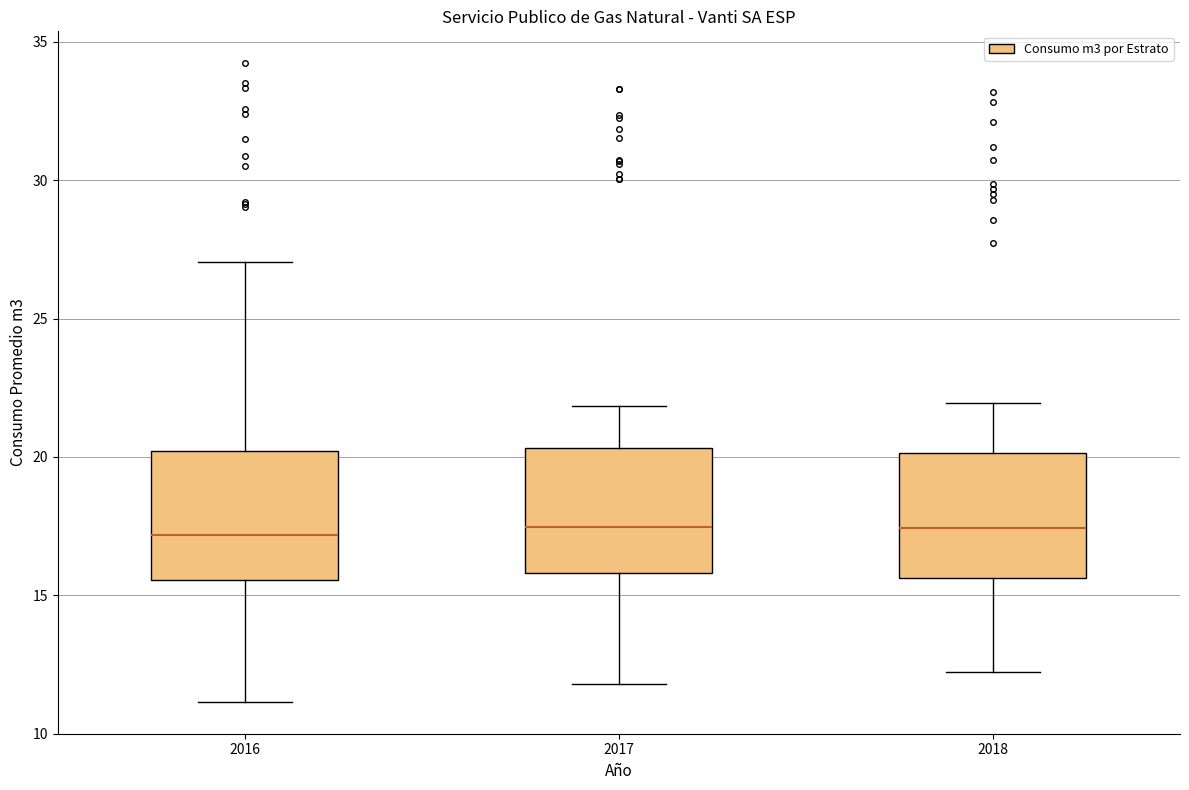

Where is the upper edge of the box at x = 2017 on the y-axis? The values are not printed on the chart, so give them approximately, as read against the axis.

20.5